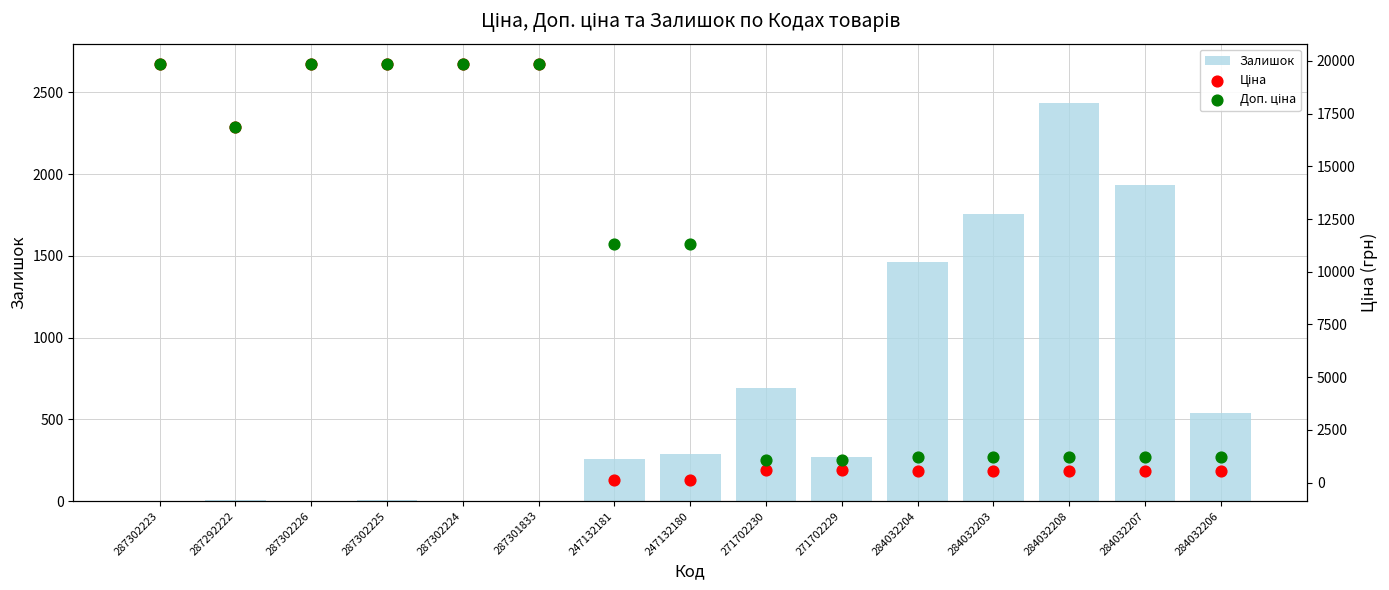

Which series reaches the maximum Y coordinate?

Ціна